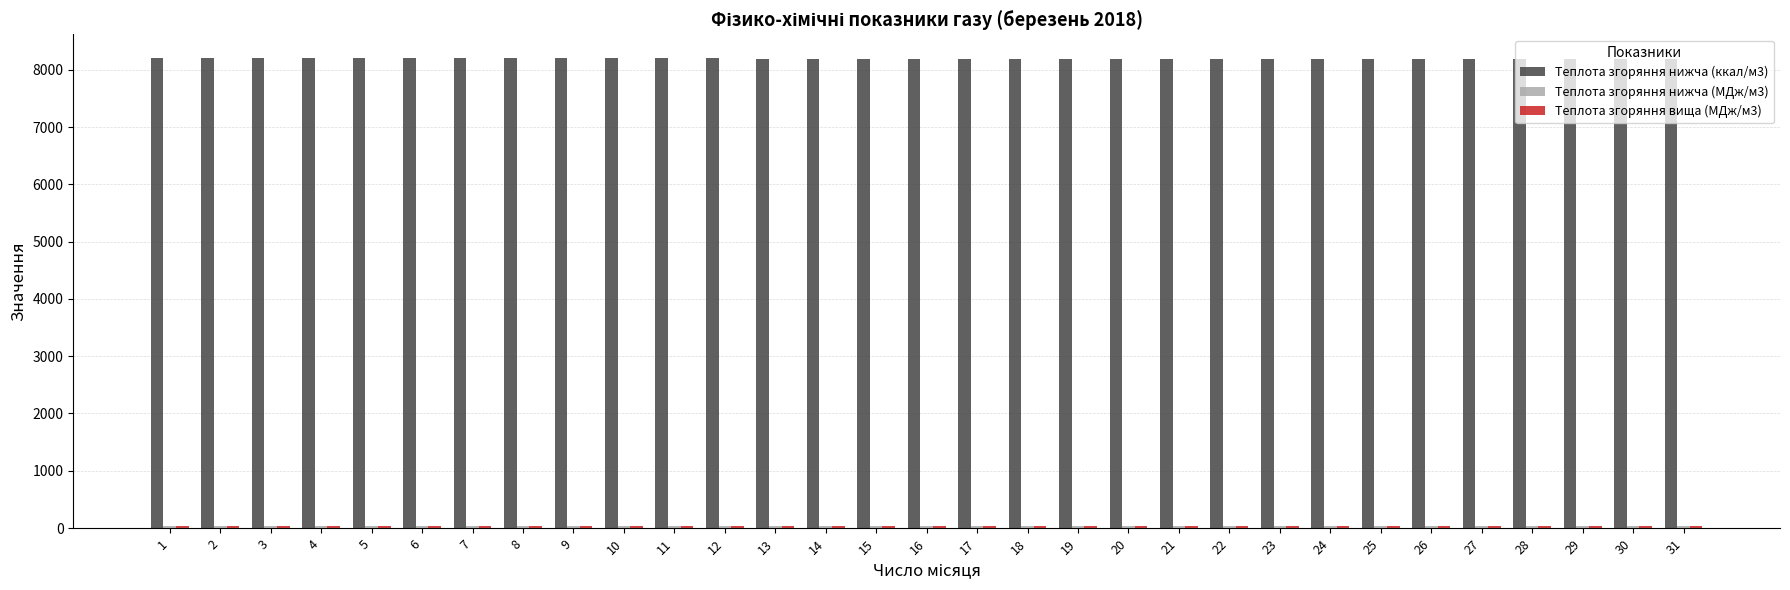

What is the greatest value displayed?

8209.1